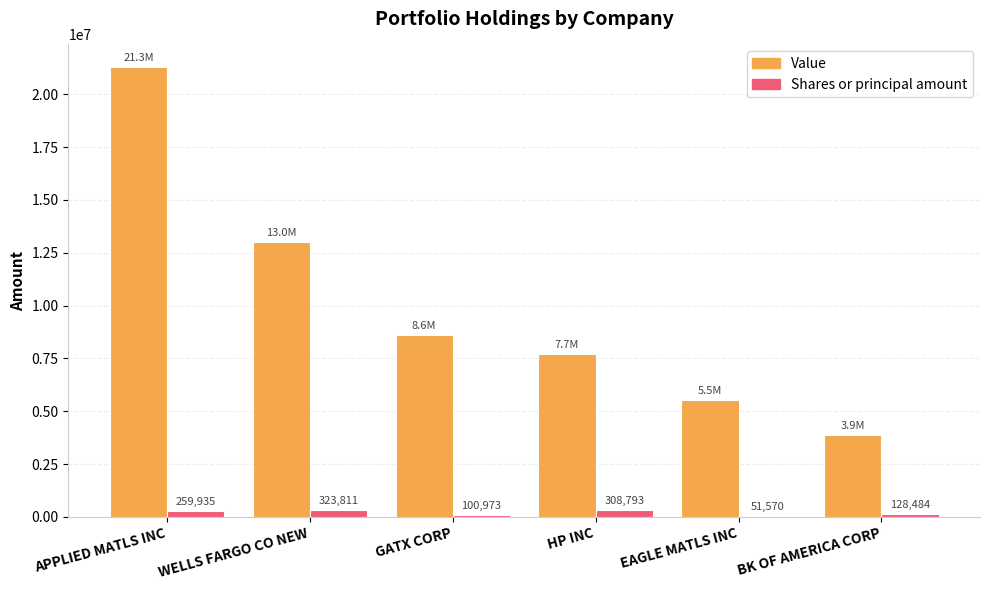

Count the number of categories in the chart.

6